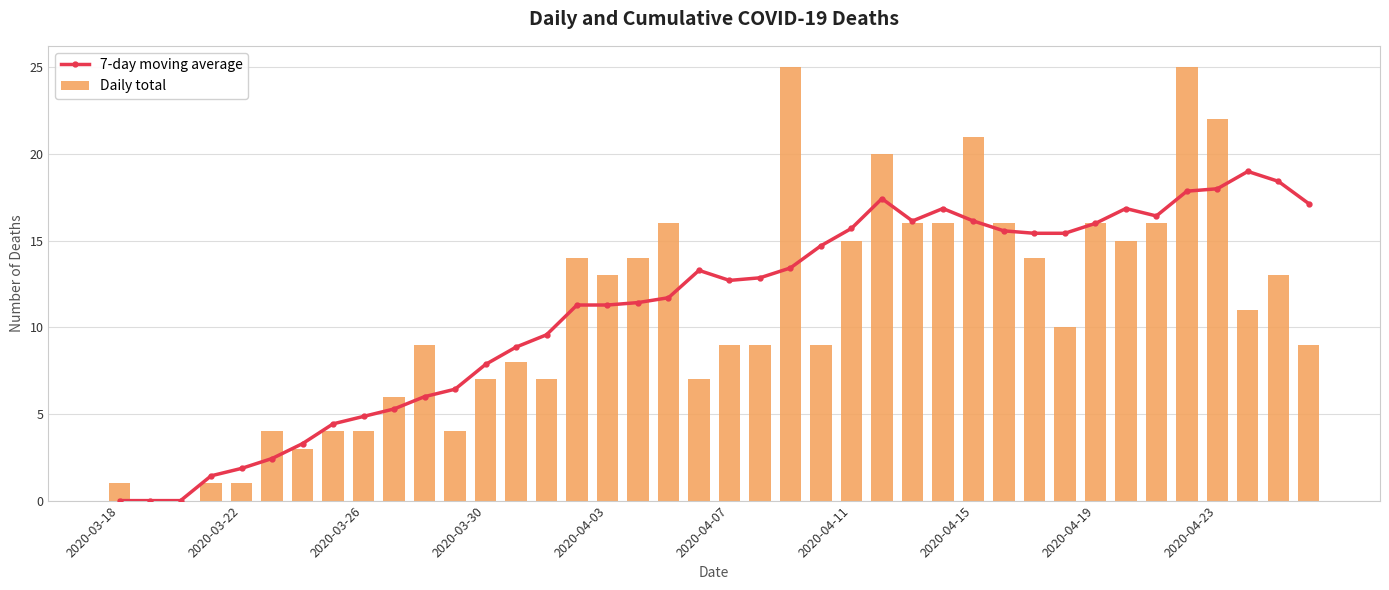

What is the sum of the 7-day moving average values at 26 and 17?

27.6